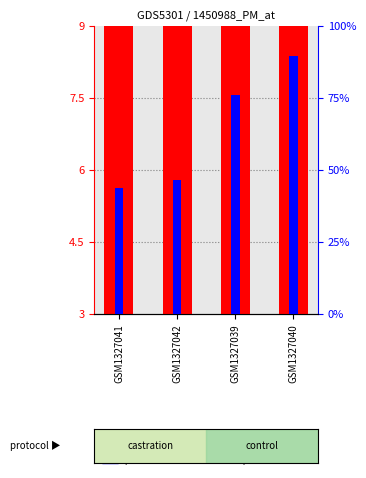

Which series has the widest spread of values?

percentile rank within the sample